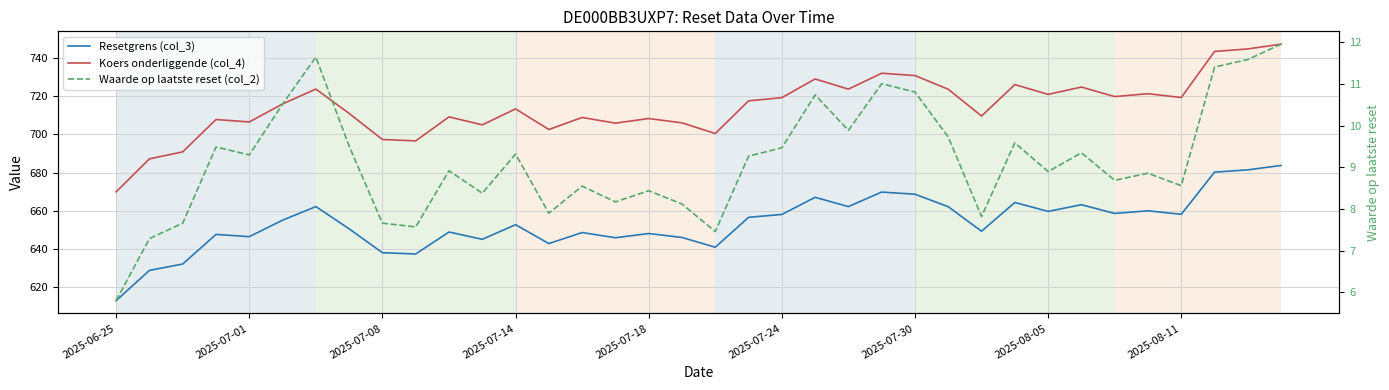

What is the difference between the maximum and minimum values in the Koers onderliggende (col_4) series?

77.3